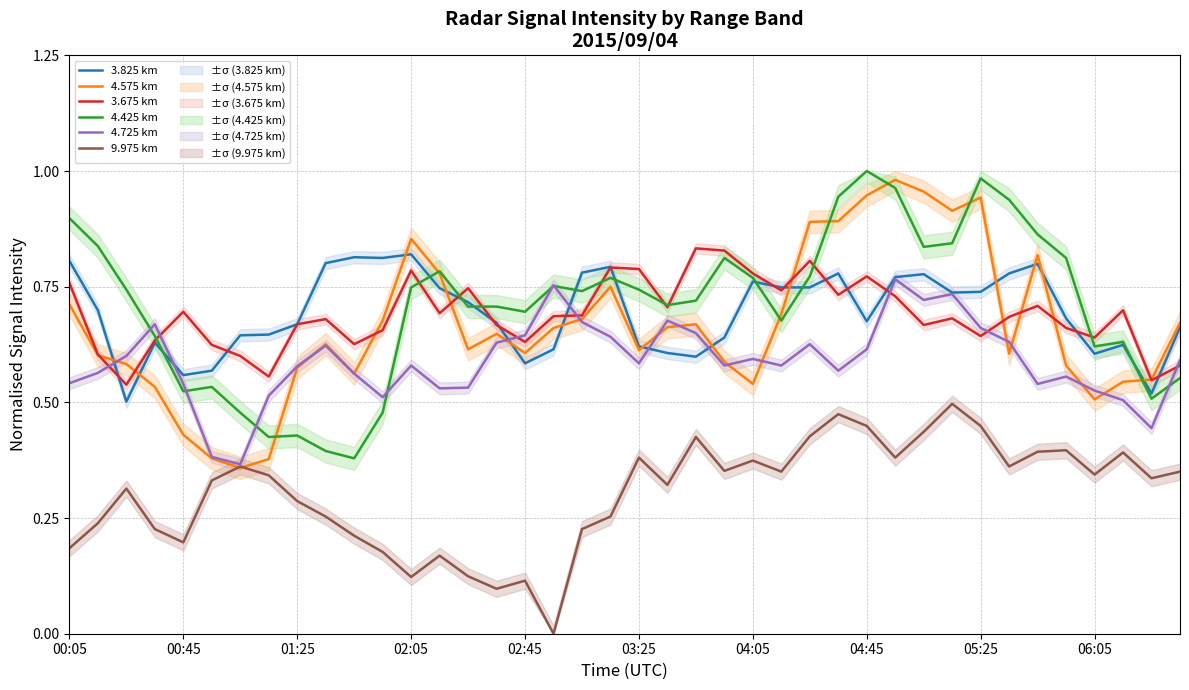

What is the spread (max minus min) of values at 18?

0.6